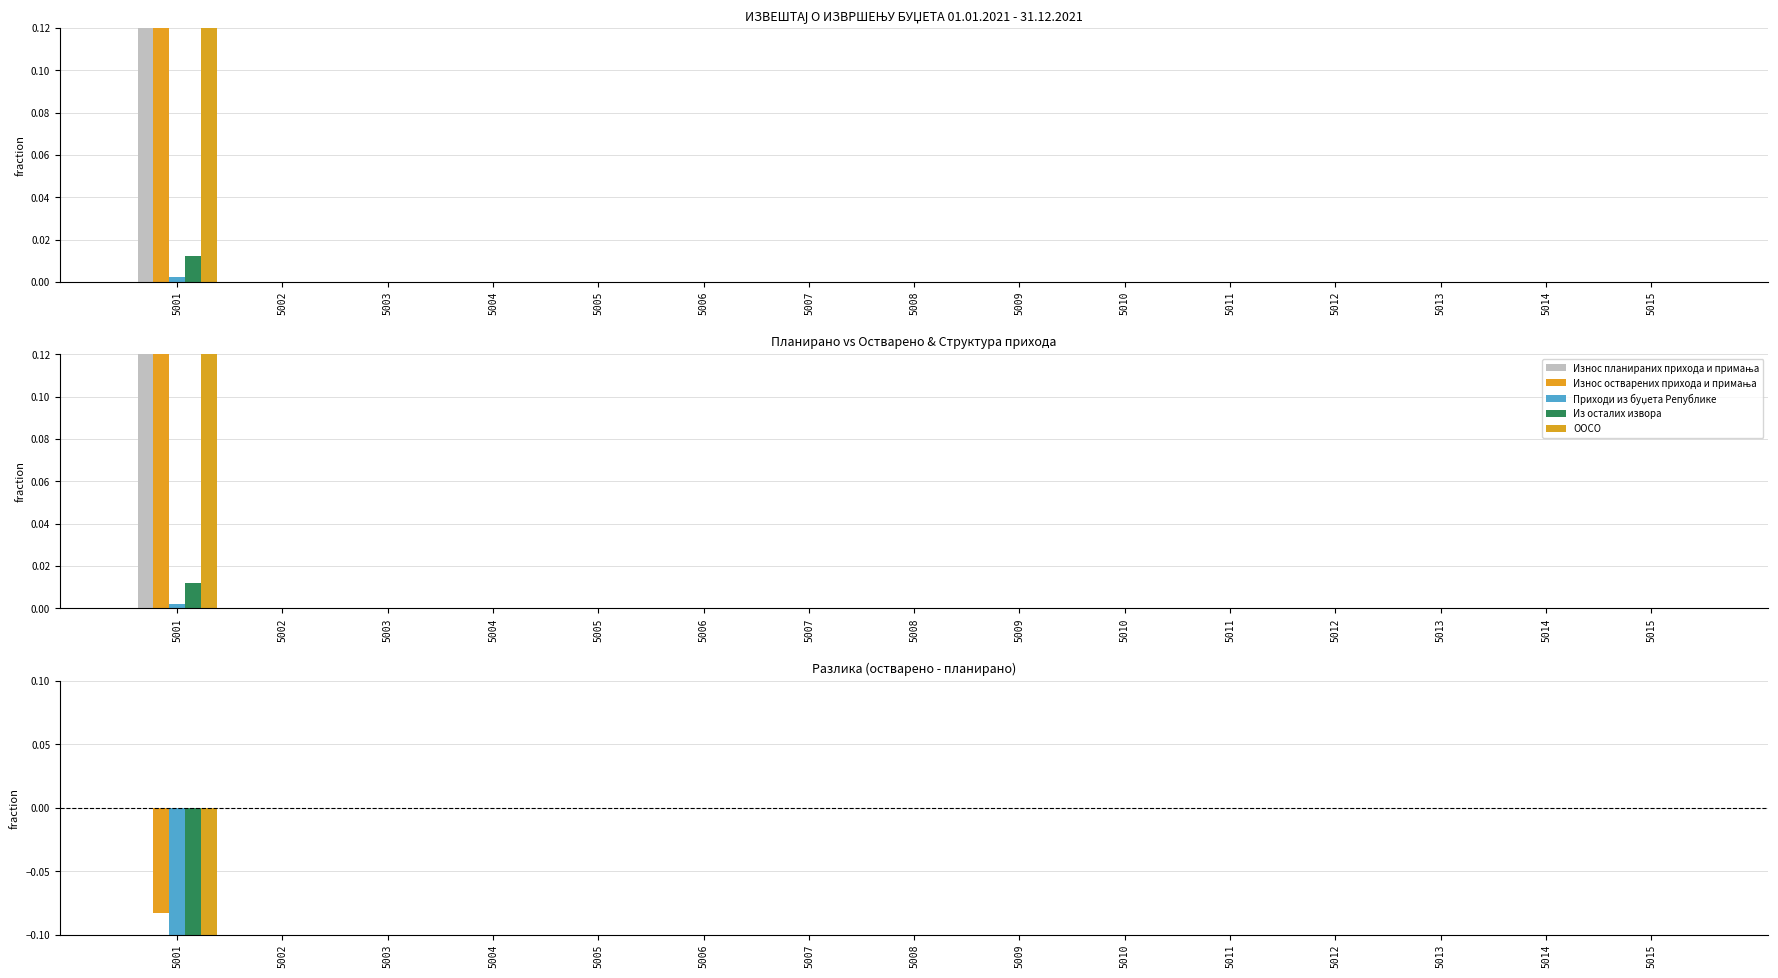

What are all the series names shown in the legend?

Износ планираних прихода и примања, Износ остварених прихода и примања, Приходи из буџета Републике, Из осталих извора, ООСО